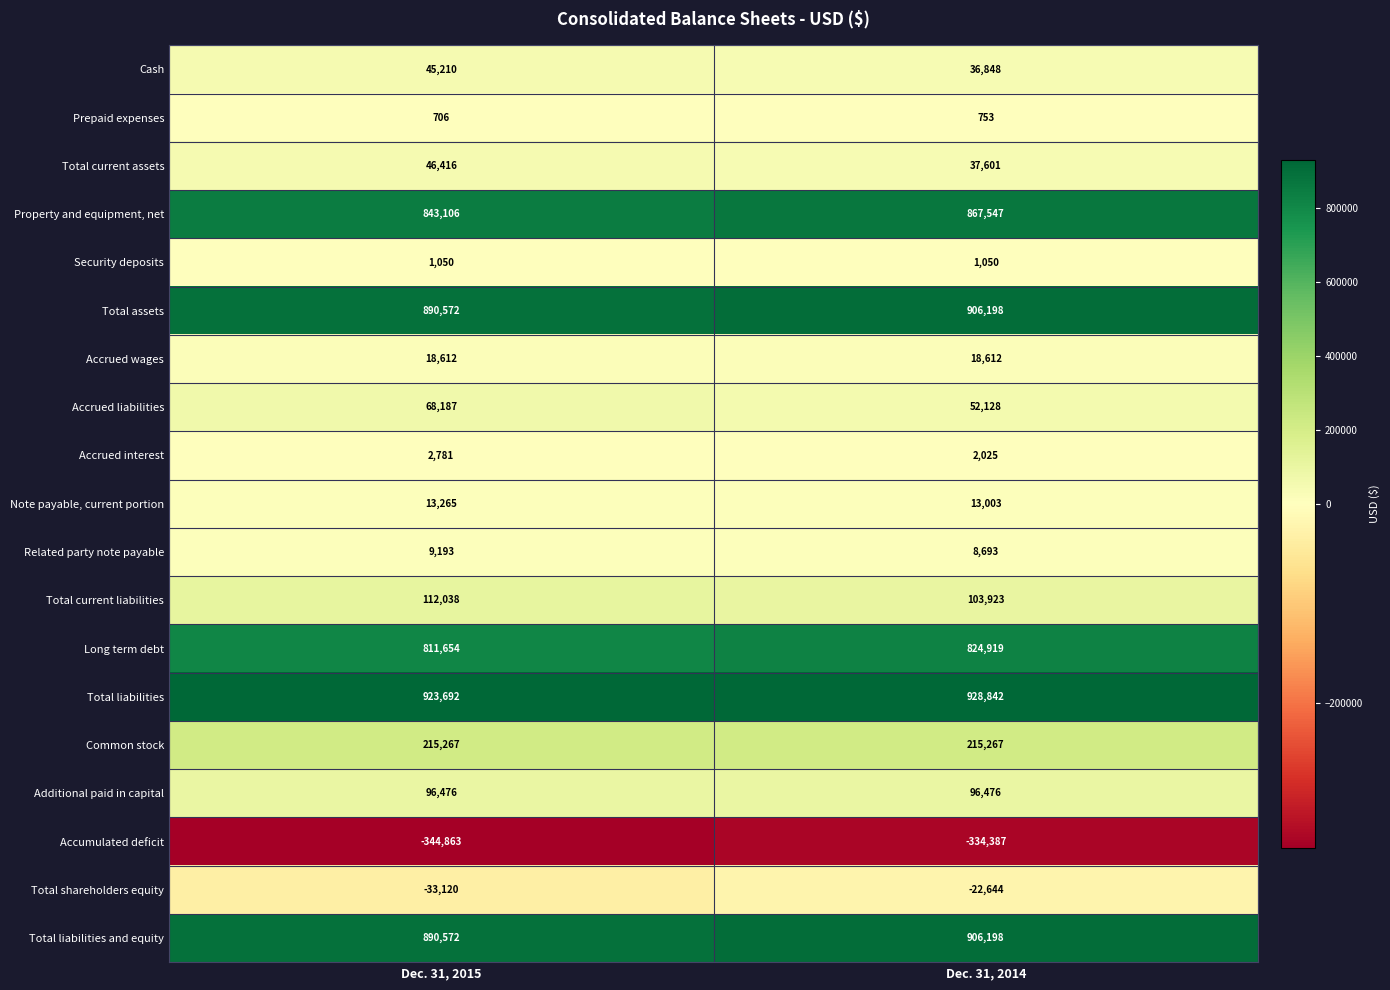

What is the difference between the highest and lowest values at Dec. 31, 2014?

1263229